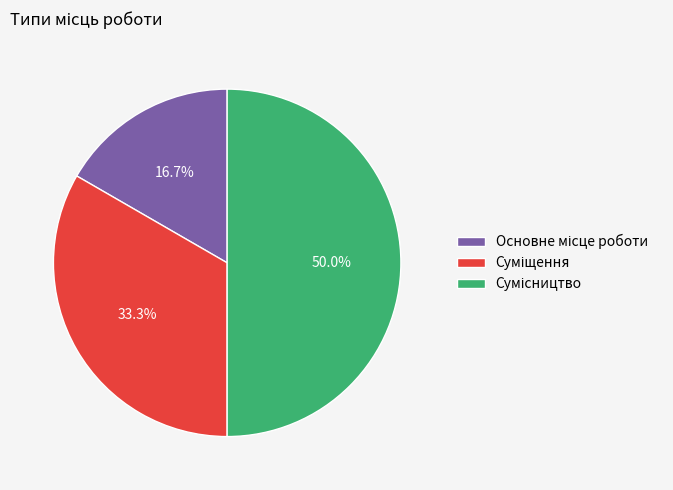

Is it true that Сумісництво is 50% of the pie?

True